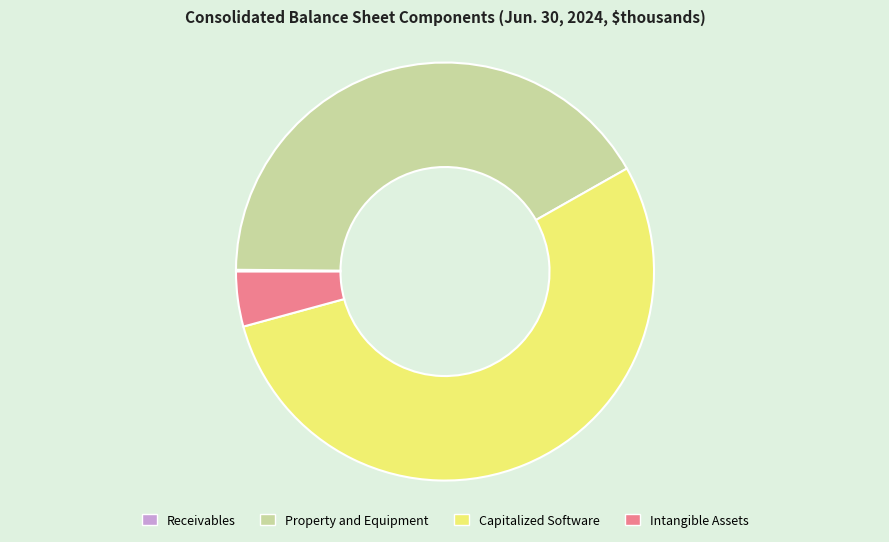

Approximately how many times larger is the value at Capitalized Software compared to Intangible Assets?

12.7